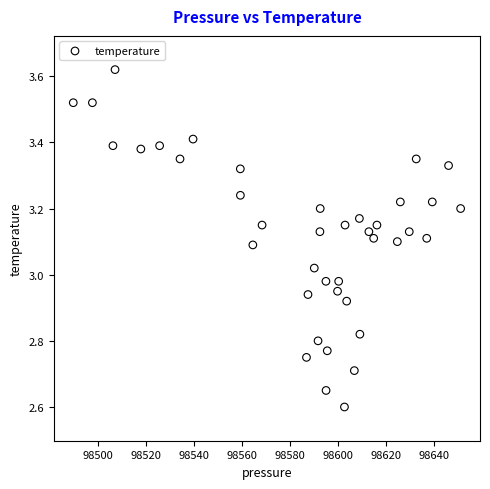

What is the range of Y values (max minus min)?

1.0